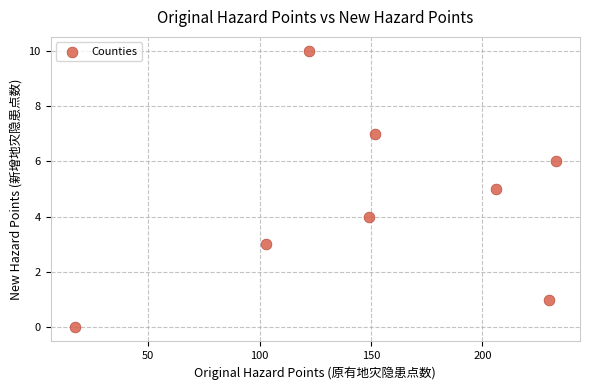

What is the range of Y values (max minus min)?

10